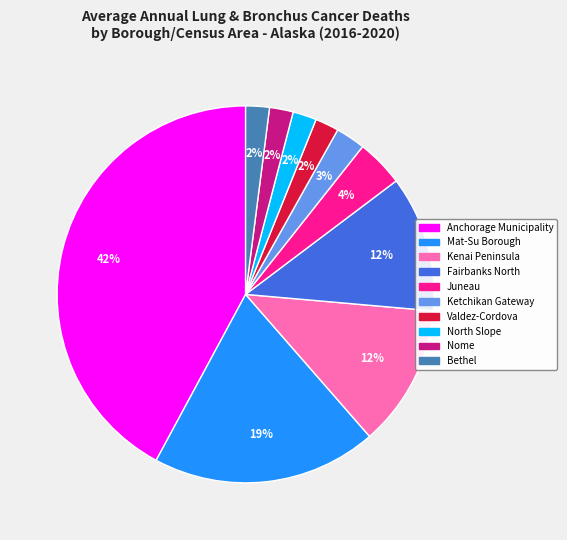

Count the number of slices in the pie.

10